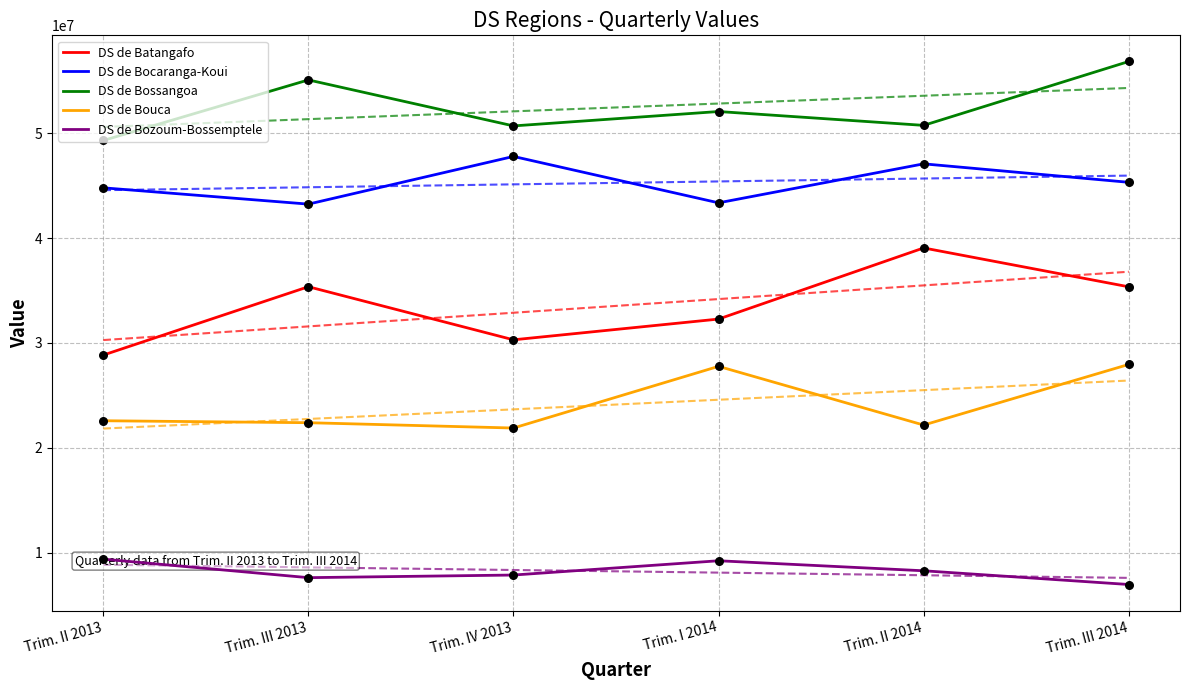

What is the total value across all series at Trim. II 2013?

154883491